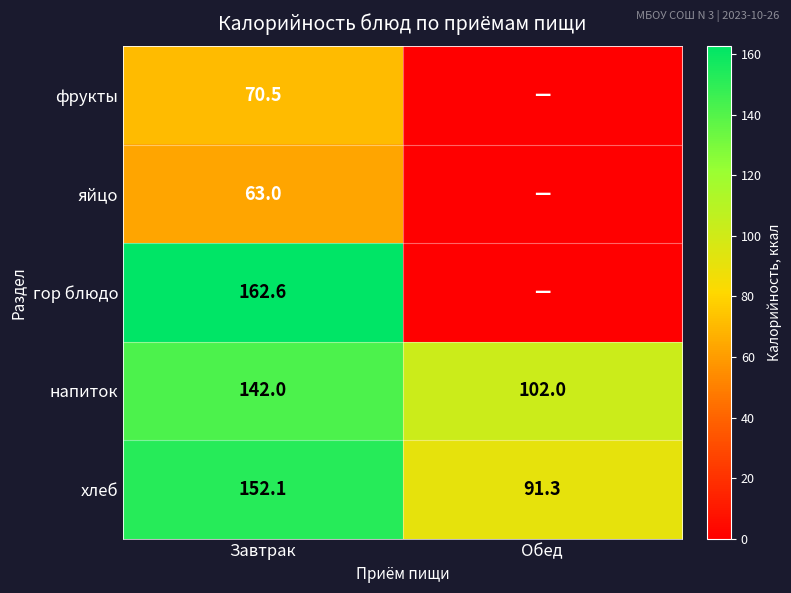

What value does the хлеб series have at Завтрак?

152.1